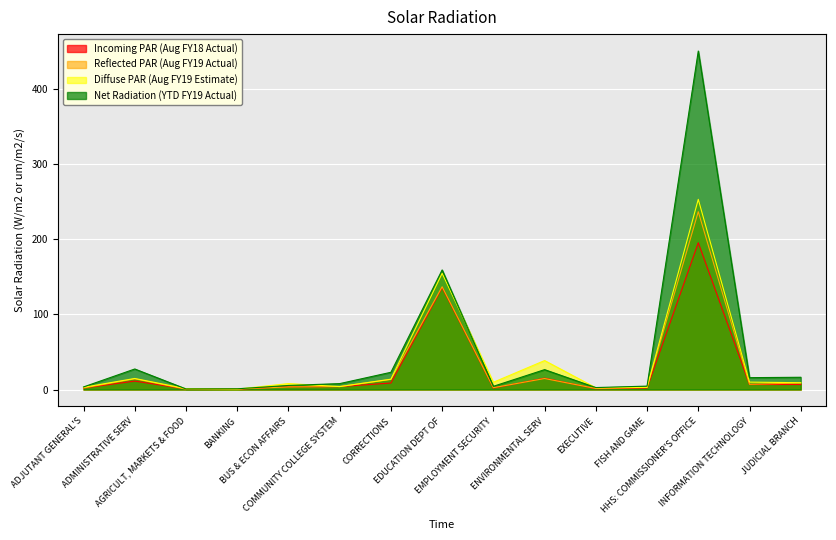

Rank the categories by Reflected PAR (Aug FY19 Actual) value from lowest to highest.

AGRICULT, MARKETS & FOOD, BANKING, EXECUTIVE, ADJUTANT GENERAL'S, EMPLOYMENT SECURITY, FISH AND GAME, BUS & ECON AFFAIRS, COMMUNITY COLLEGE SYSTEM, INFORMATION TECHNOLOGY, JUDICIAL BRANCH, CORRECTIONS, ADMINISTRATIVE SERV, ENVIRONMENTAL SERV, EDUCATION DEPT OF, HHS: COMMISSIONER'S OFFICE